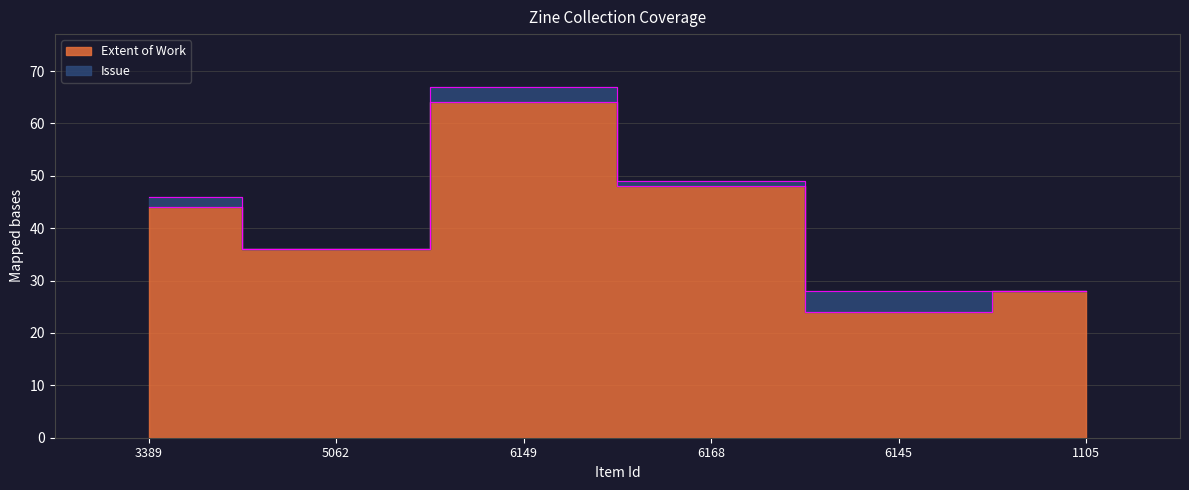

What position from the left is 6149?

3